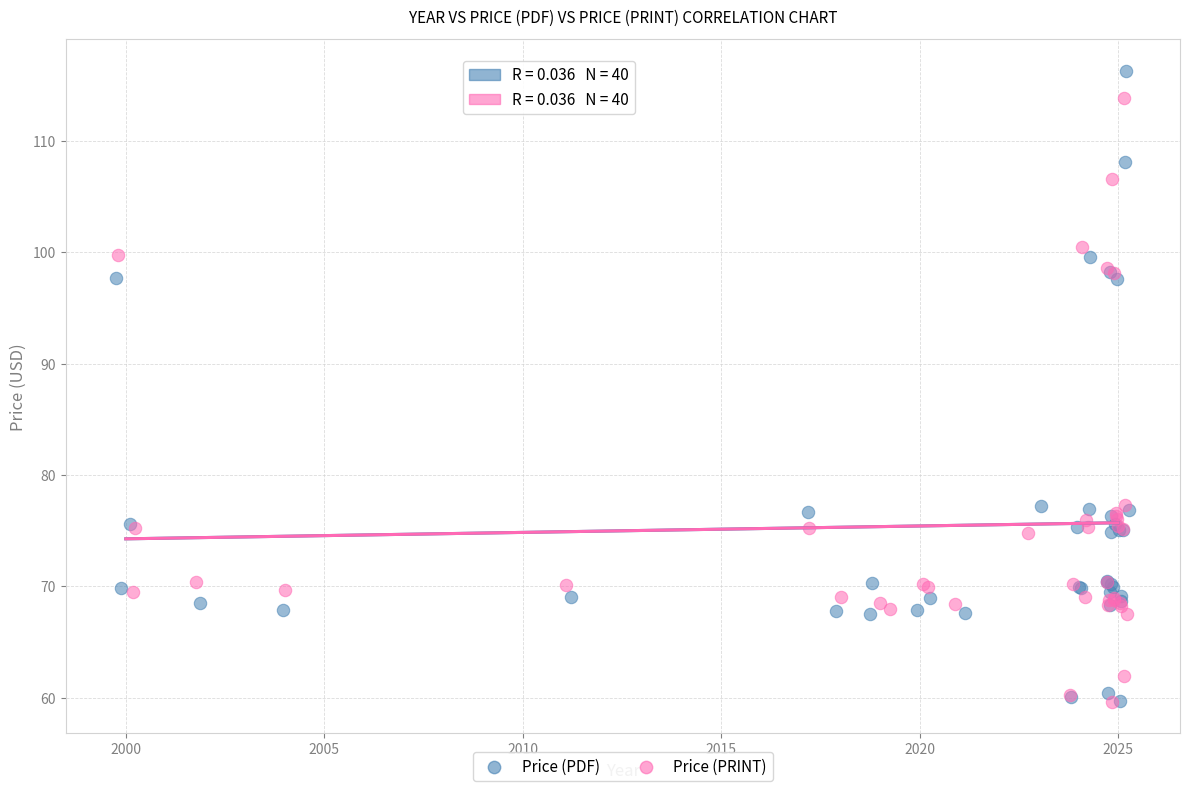

Which series has the widest spread of Y values?

Price (PDF)